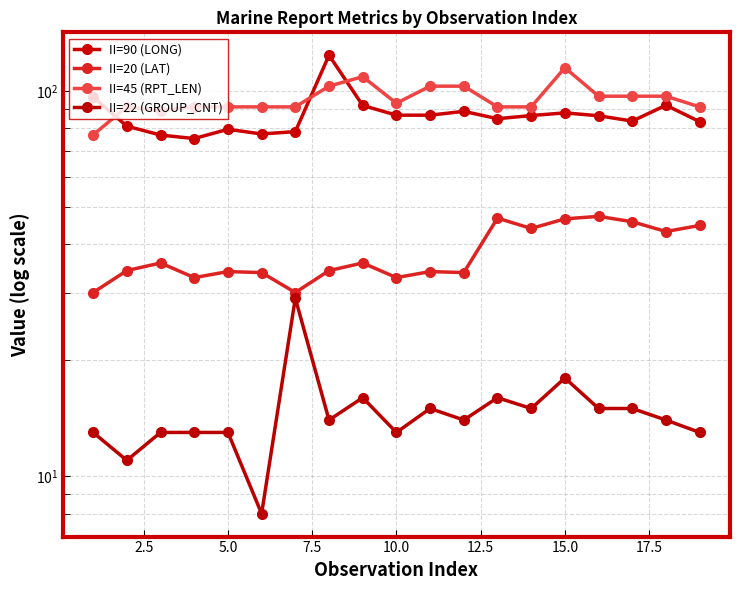

True or false: II=90 (LONG) has a value of 33.9 at 11.

False